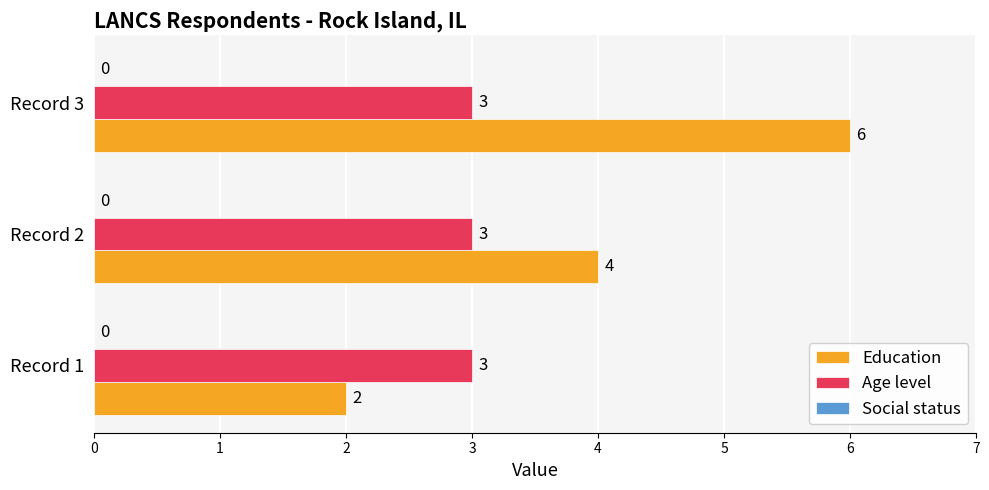

What is the sum of the Age level values at Record 1 and Record 2?

6